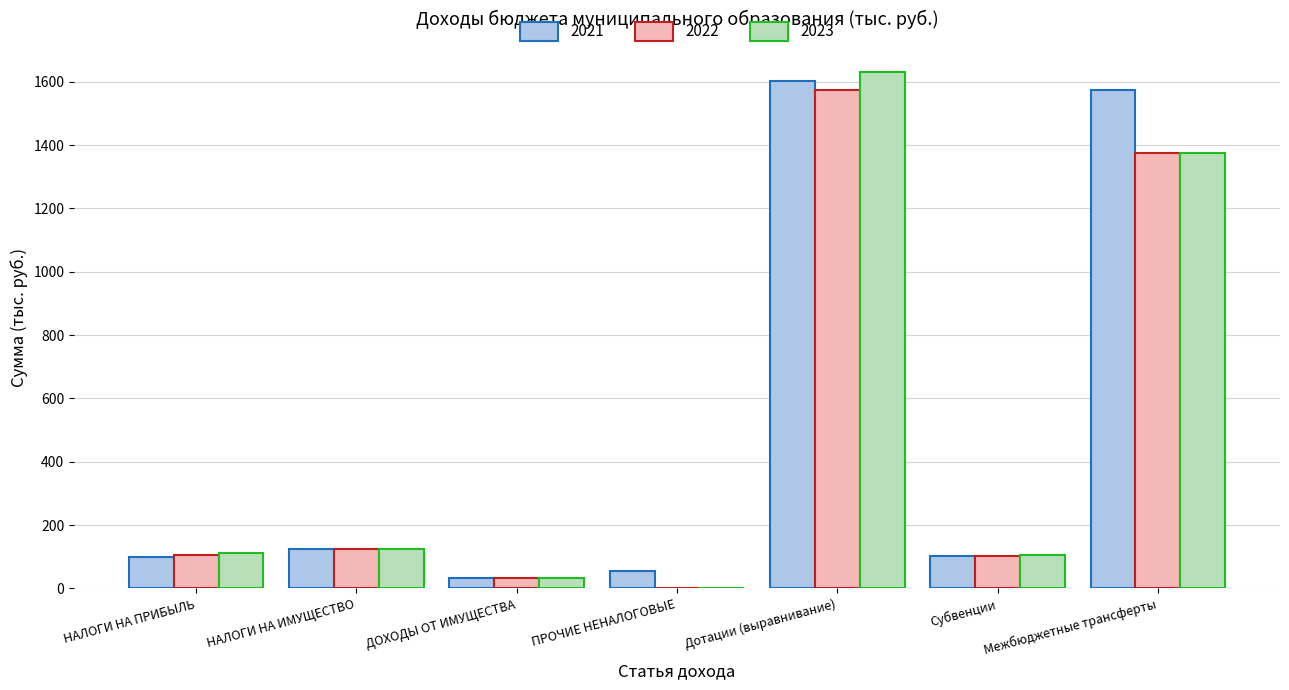

What is the spread (max minus min) of values at Субвенции?

3.6